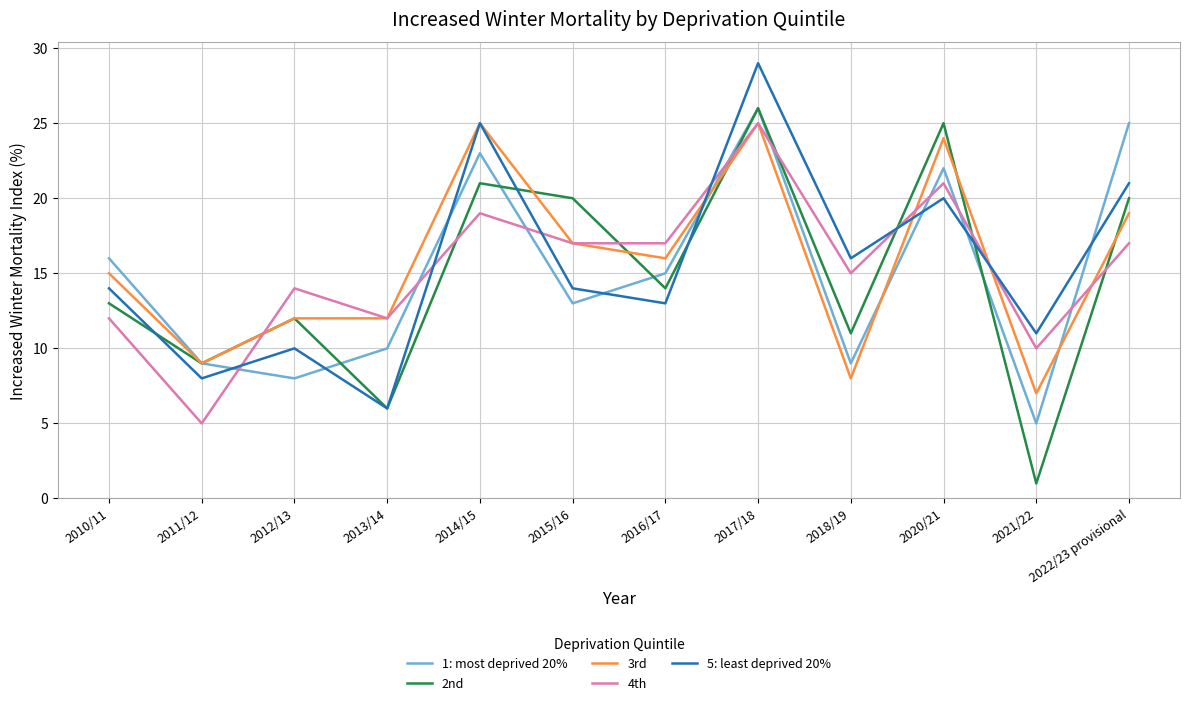

Which series changed the most between 2013/14 and 2018/19?

5: least deprived 20%